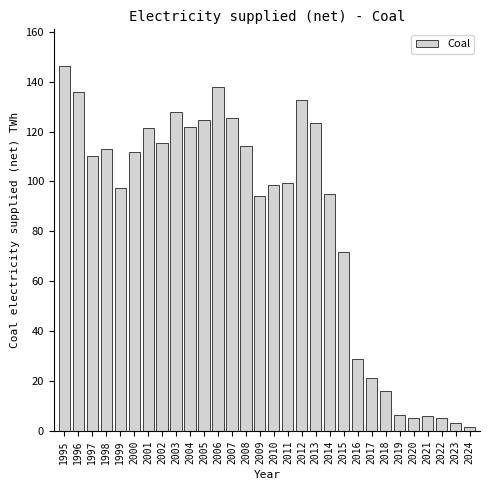

What is the difference between the maximum and minimum values?

144.7